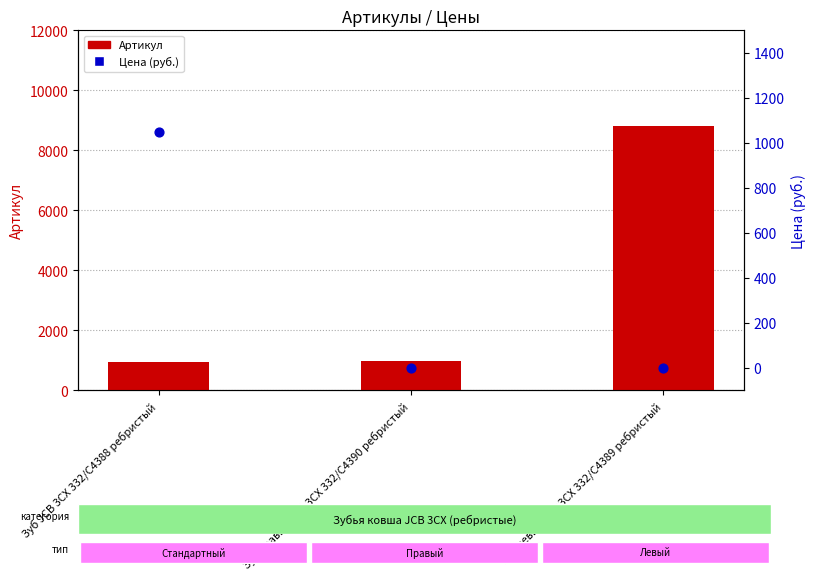

At which category is the sum across all series the highest?

Зуб левый JCB 3CX 332/C4389 ребристый